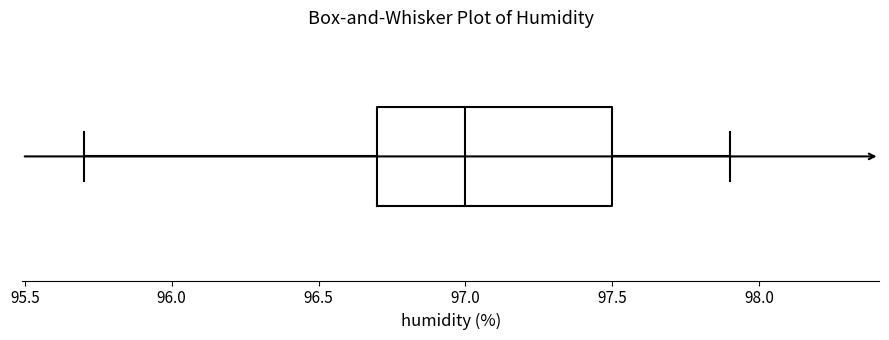

Transcribe this box plot: give where the median line is, the range the box spans, and where the two whiskers end, as read against the x-axis. The values are not printed on the chart, so give them approximately, as read against the axis.

median 97.0, box 96.7 to 97.5, whiskers 95.7 to 97.9